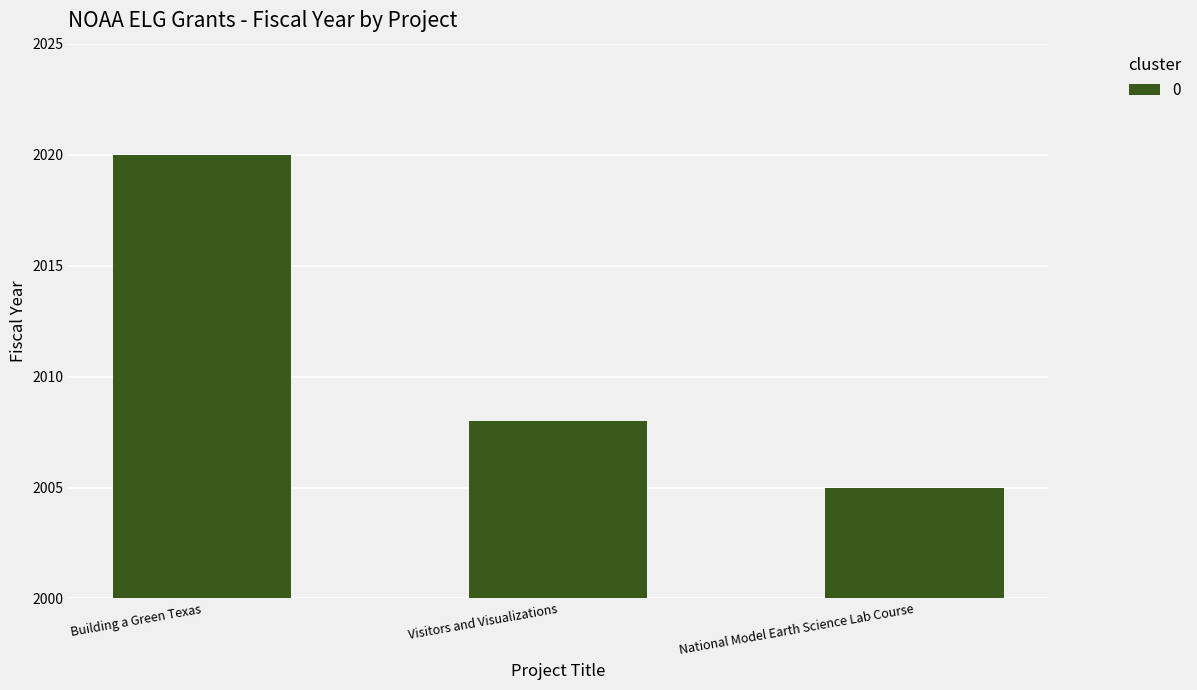

What is the label of the 2nd bar from the right?

Visitors and Visualizations